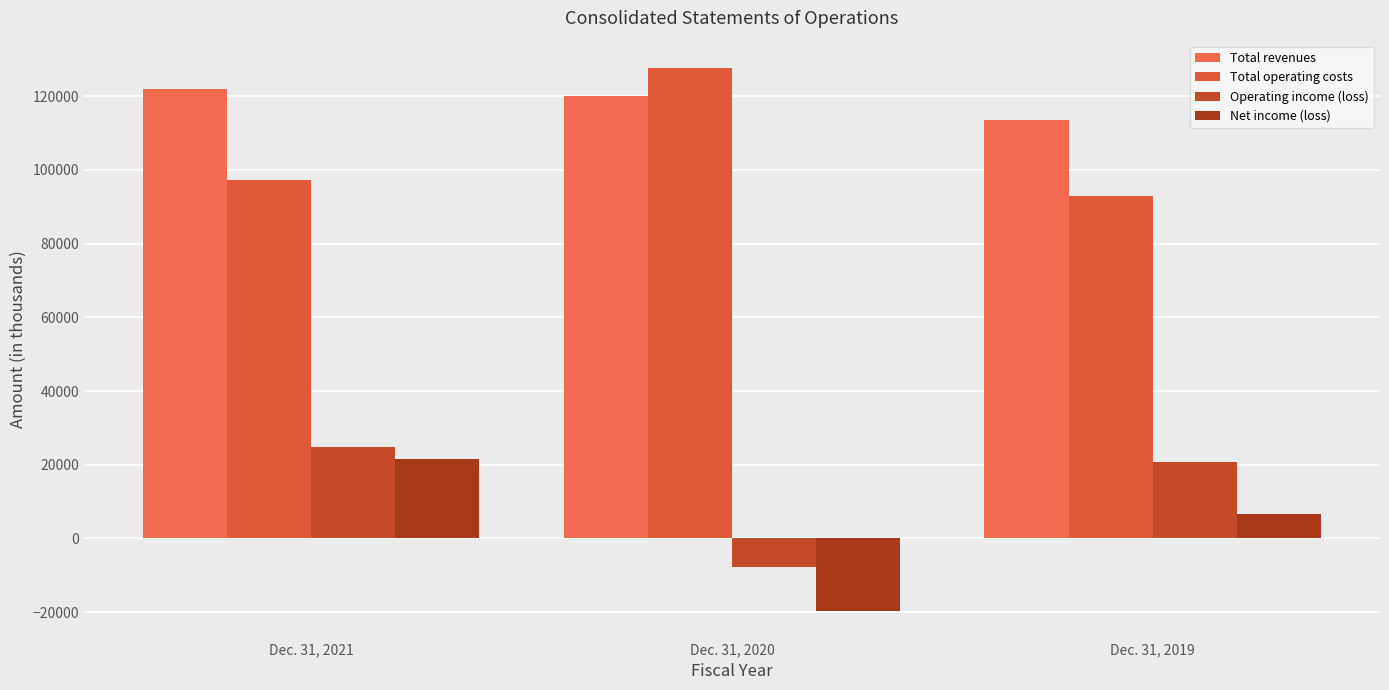

What is the maximum value shown in the chart?

127706